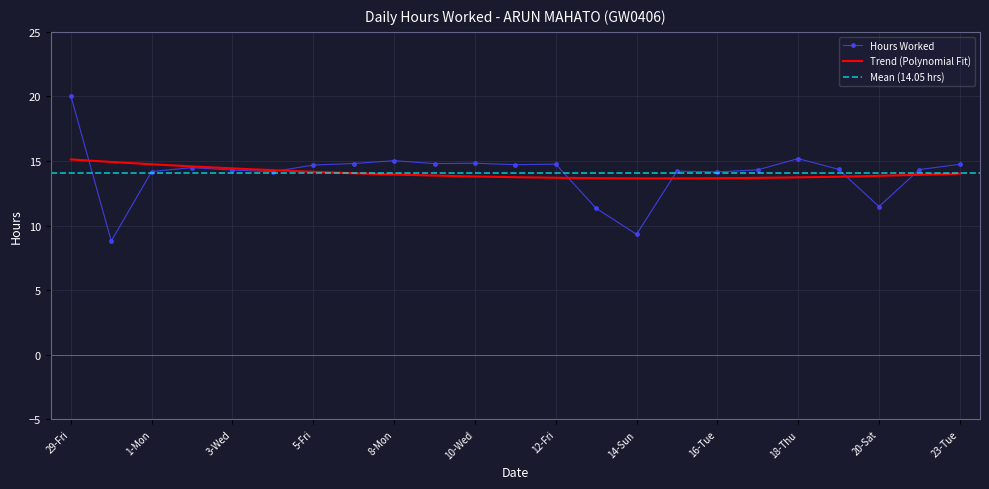

How many interior local peaks (higher than both neighbors) does the data have?

6